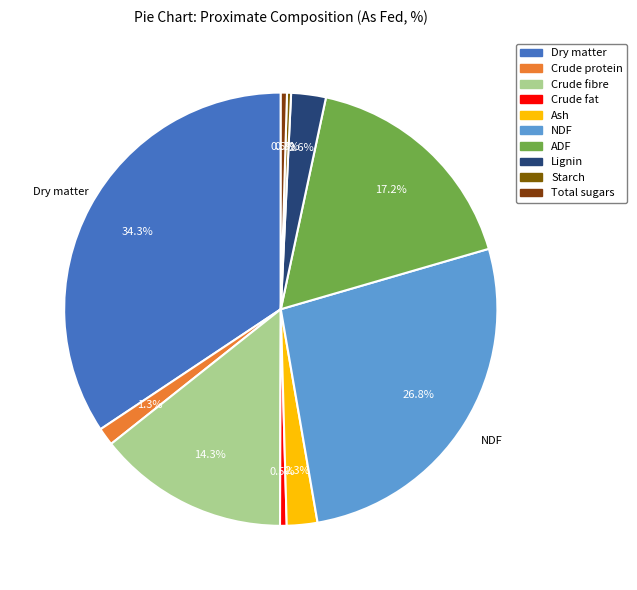

To the nearest percent, what percentage of the pie is Crude protein?

1%